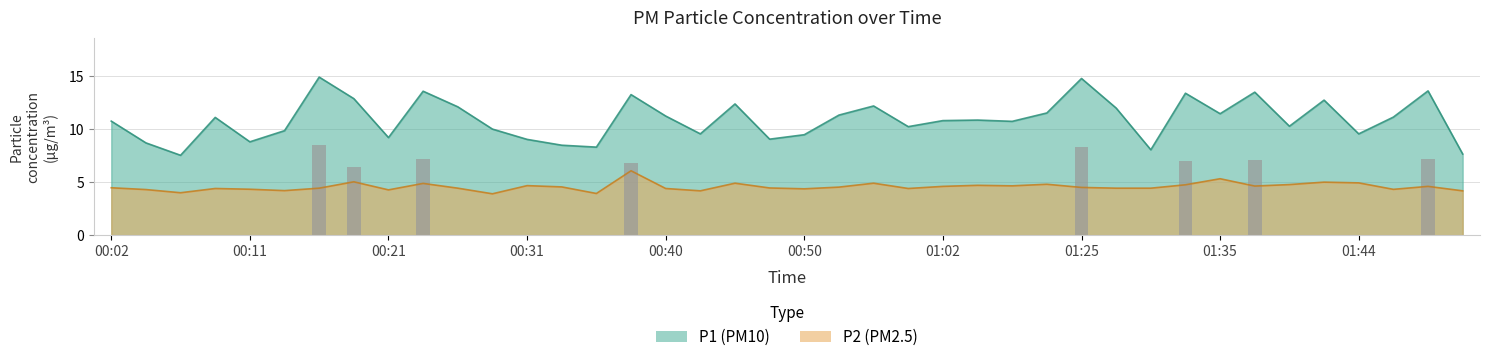

List the series in order of their peak value, lowest first.

P2, P1